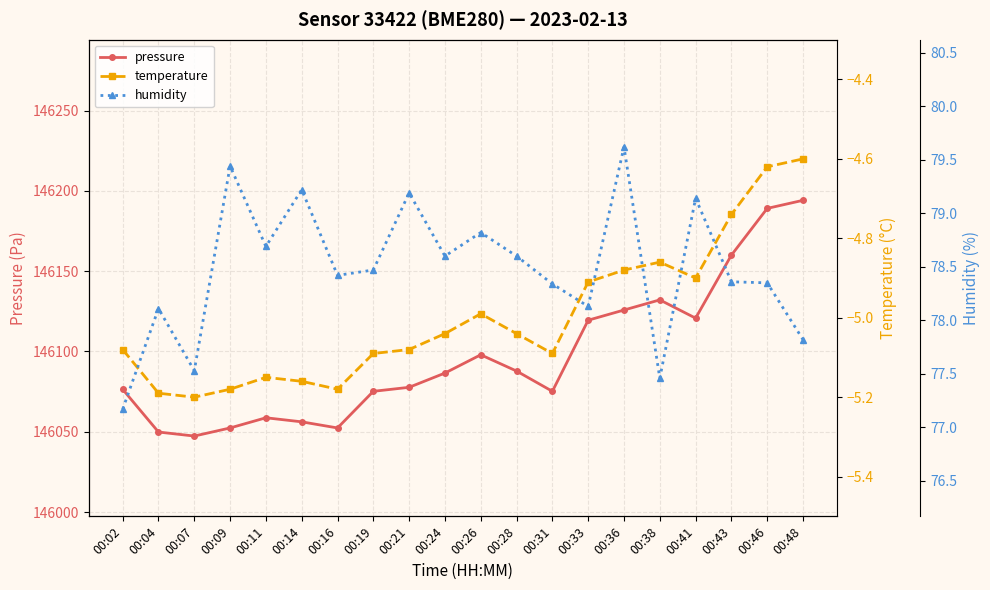

Which series has the widest spread of values?

pressure